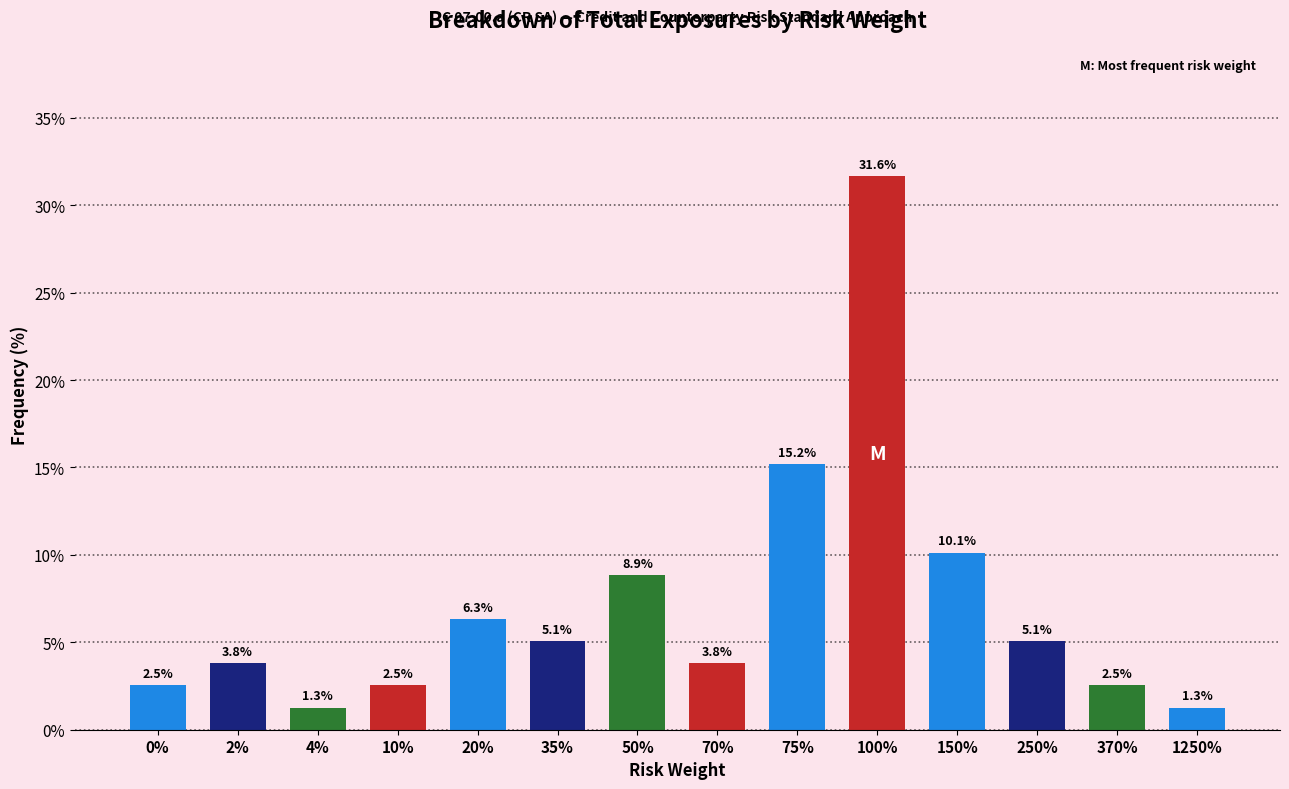

Reading right to left, extract all data points from this chart.

1250%=1.3	370%=2.5	250%=5.1	150%=10.1	100%=31.6	75%=15.2	70%=3.8	50%=8.9	35%=5.1	20%=6.3	10%=2.5	4%=1.3	2%=3.8	0%=2.5